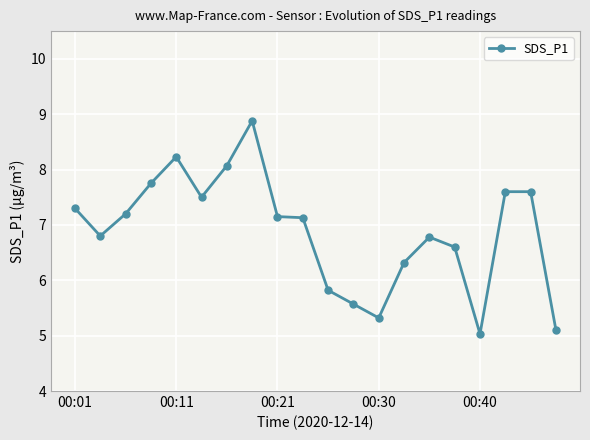

What is the value of the 17th point from the left?

5.0